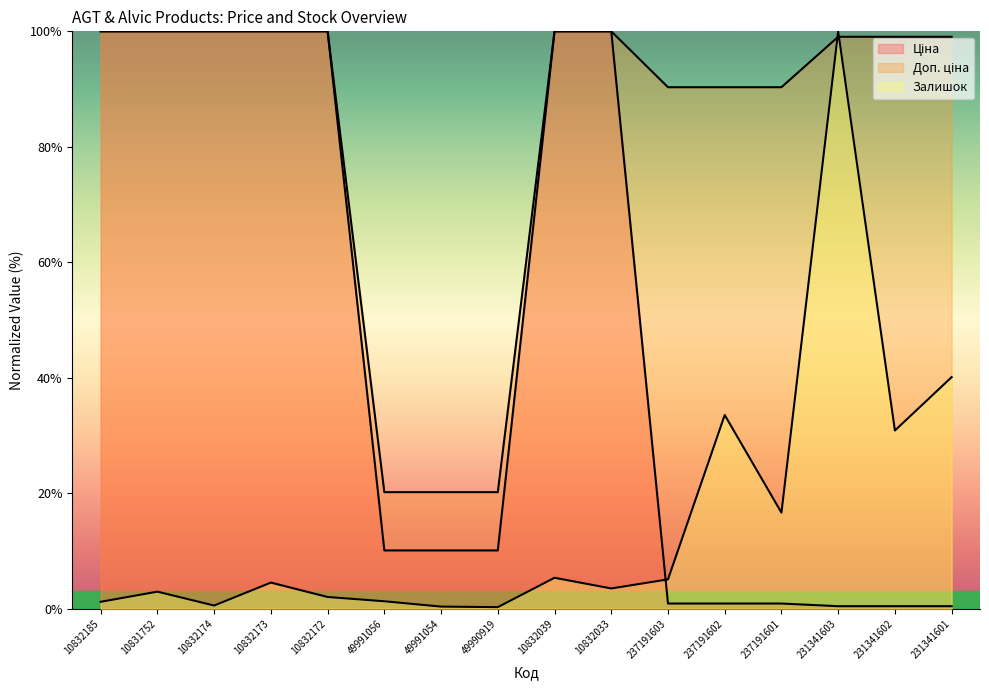

What is the label of the 14th point from the right?

10832174